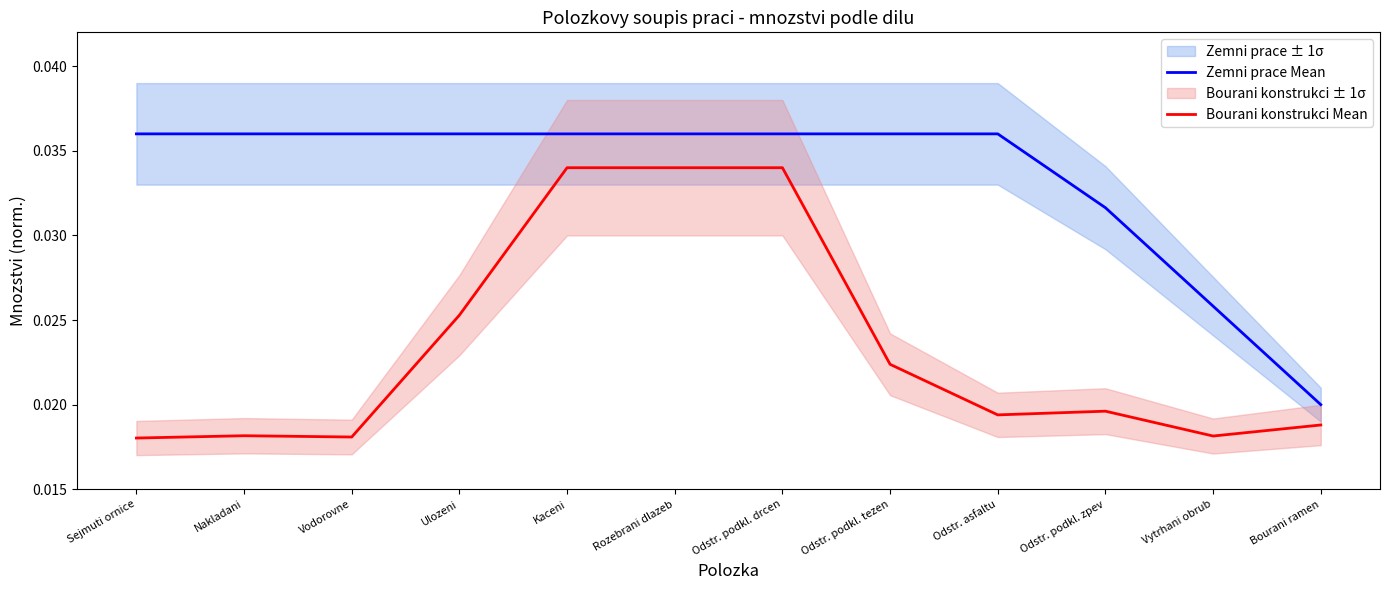

True or false: Zemni prace Mean has a value of 0.0 at Vodorovne.

False